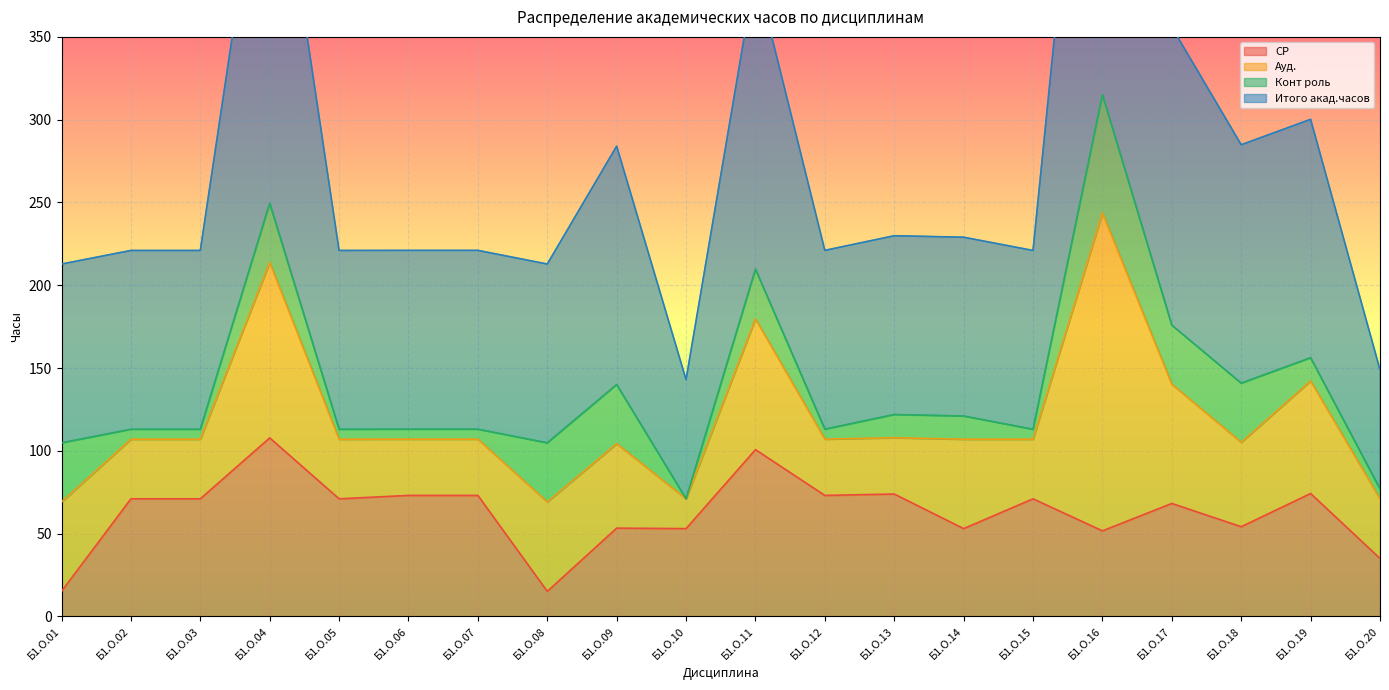

What is the minimum value for СР?

15.1